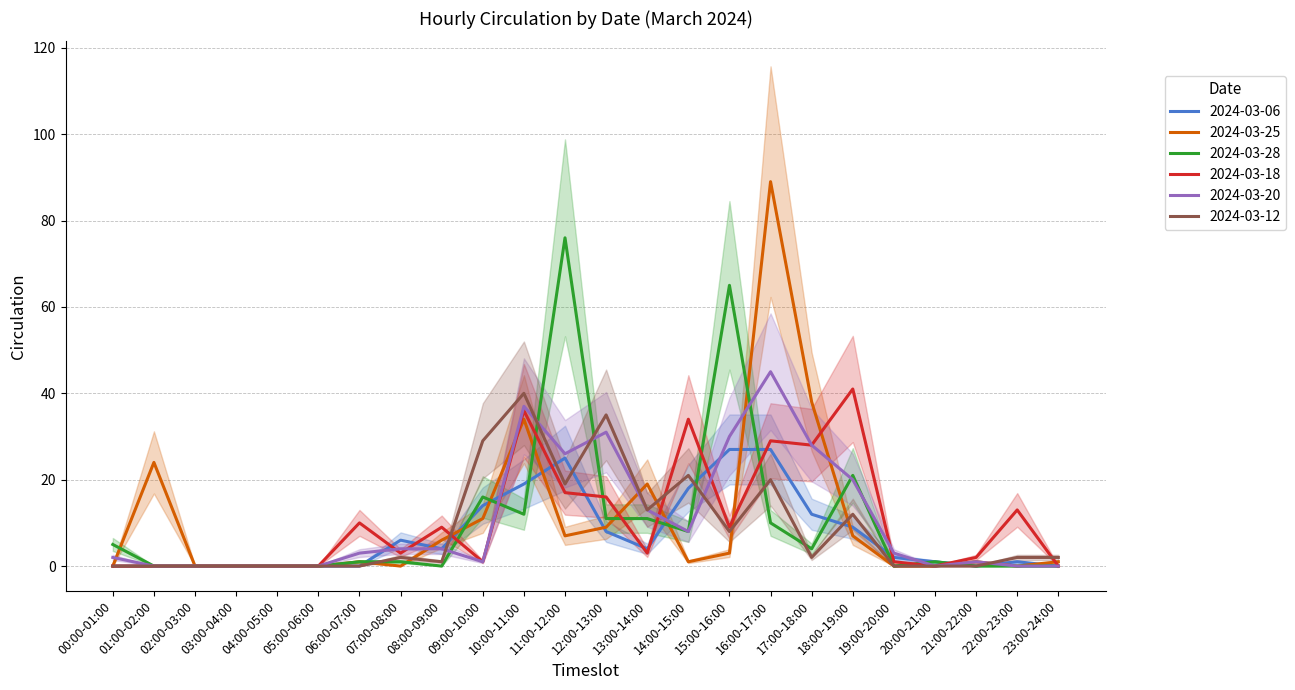

How many lines are shown in the chart?

6